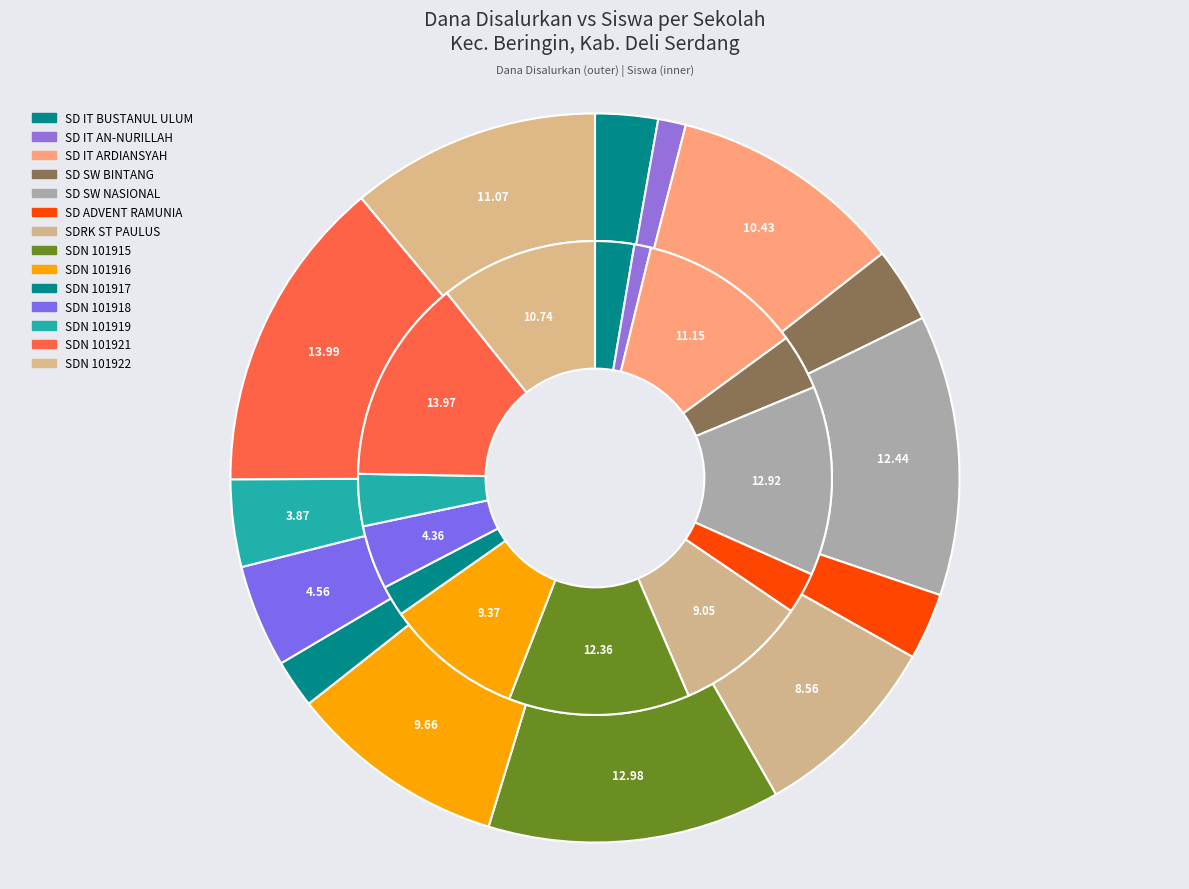

Which series has the widest spread of values?

dana_disalurkan